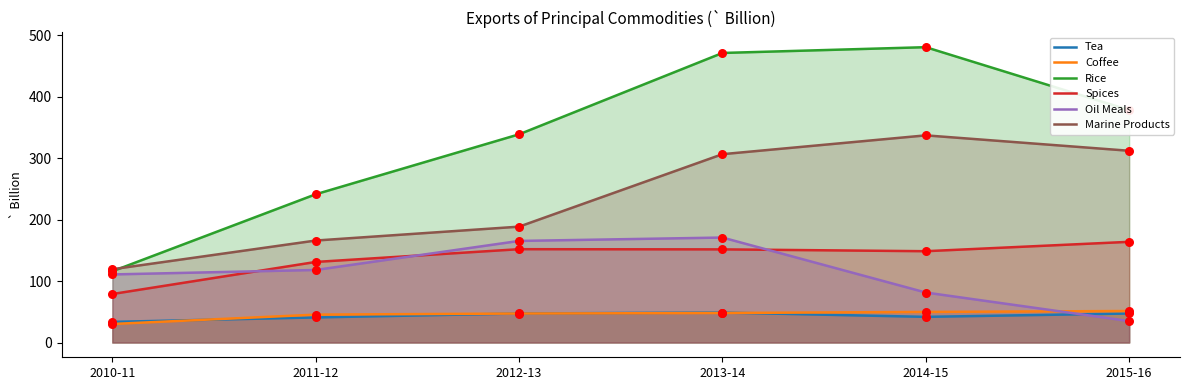

Is the value of Marine Products at 2012-13 greater than the value of Oil Meals at 2015-16?

Yes